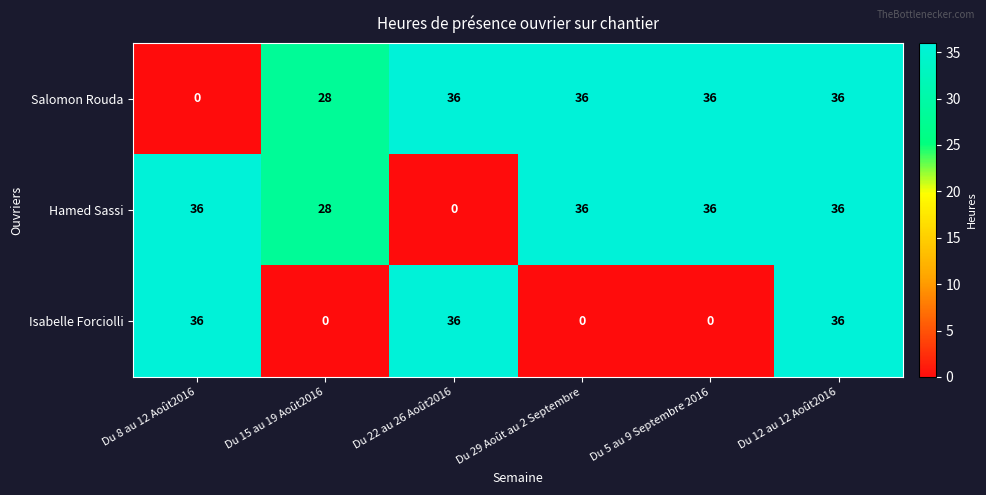

What is the greatest value displayed?

36